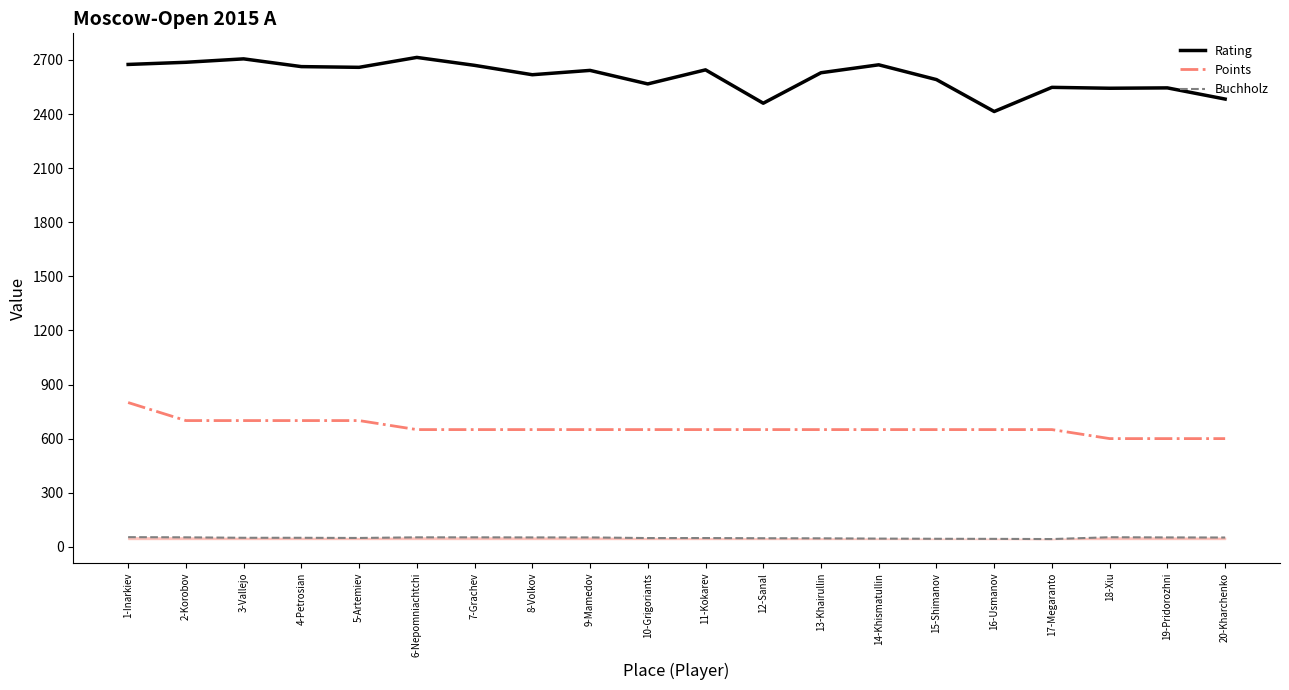

What is the approximate value of Points at 11-Kokarev?

650.0